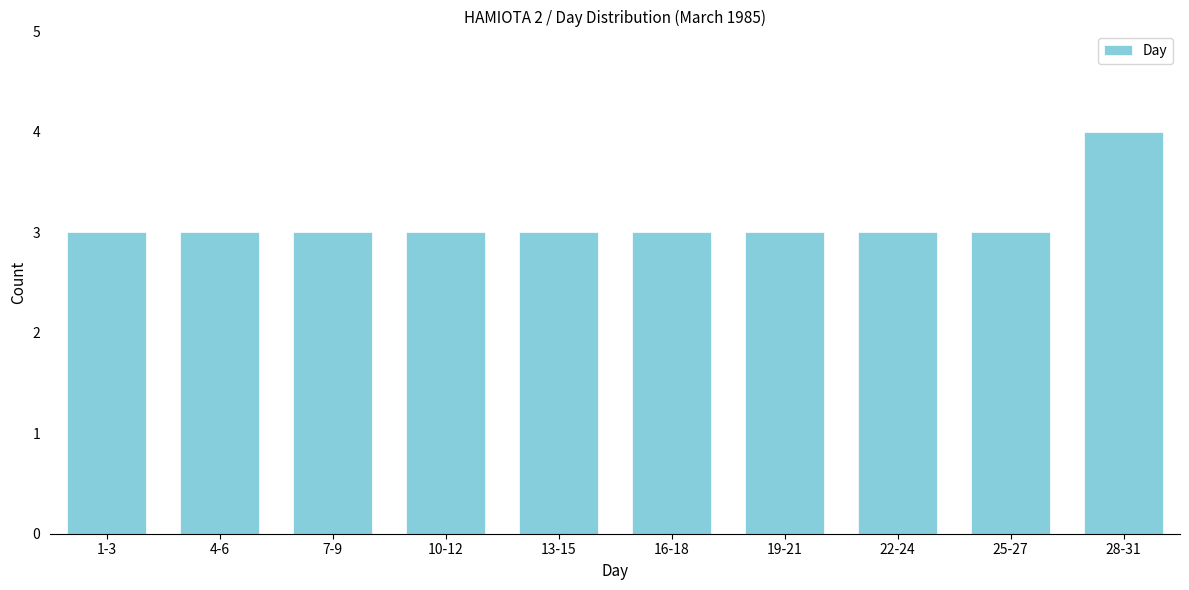

Reading right to left, what are all the values shown in this chart?

4	3	3	3	3	3	3	3	3	3